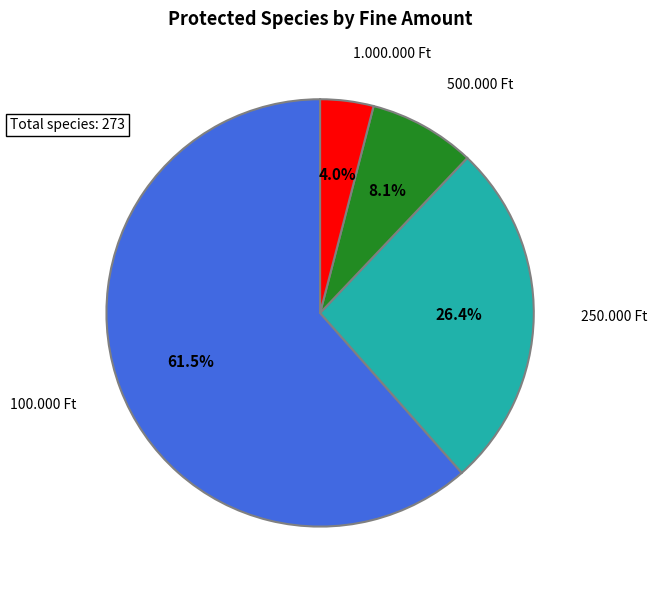

Which category accounts for the majority?

100.000 Ft